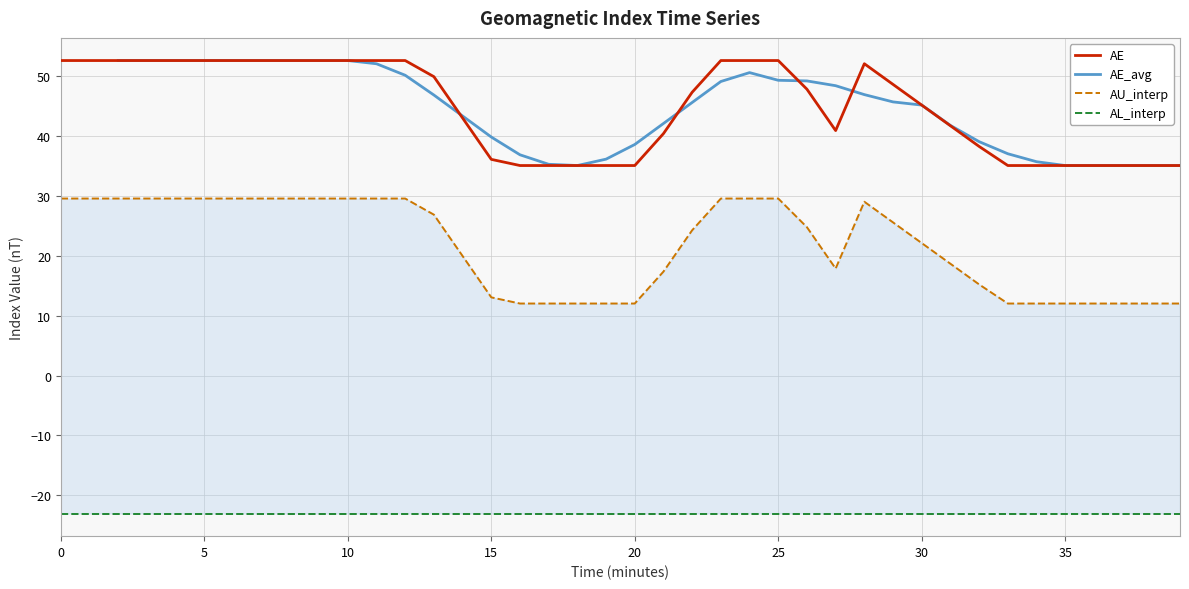

What are all the series names shown in the legend?

AE, AE_avg, AU_interp, AL_interp